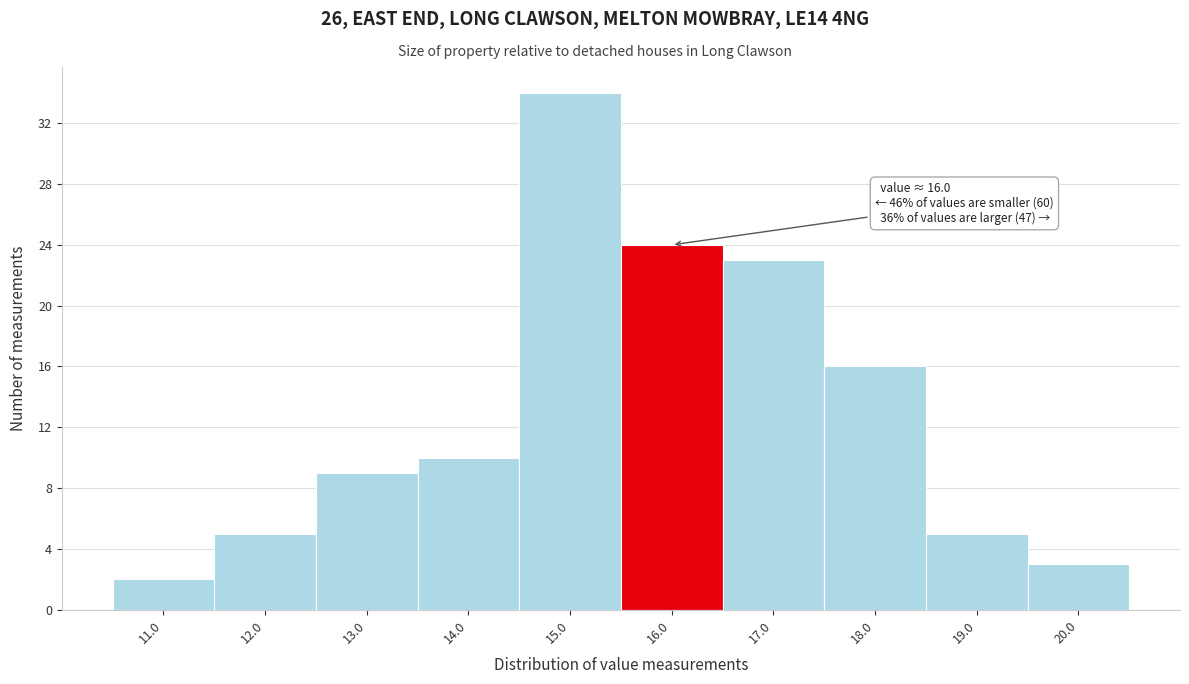

Reading left to right, list all the values displayed in this chart.

11.0=2	12.0=5	13.0=9	14.0=10	15.0=34	16.0=24	17.0=23	18.0=16	19.0=5	20.0=3